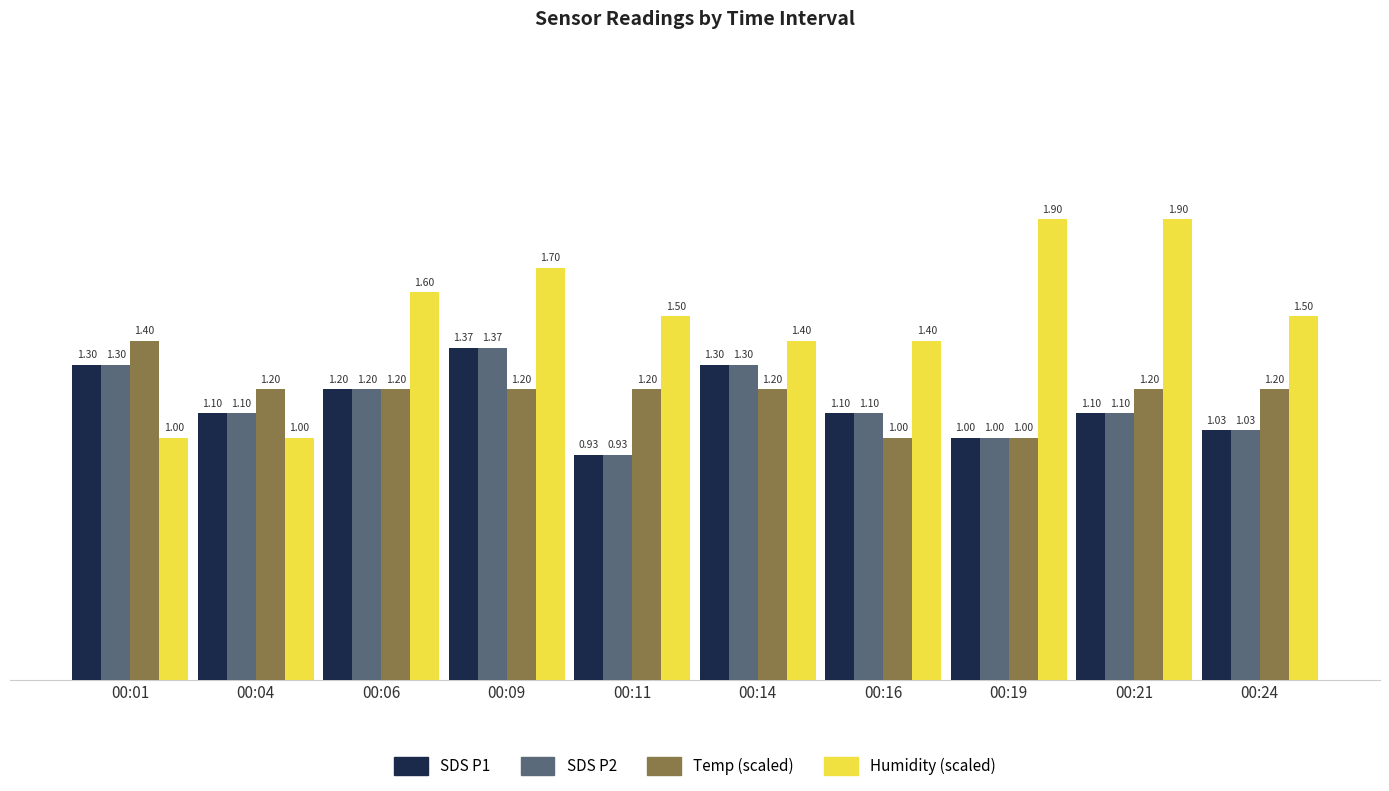

Which series has the widest spread of values?

Humidity (scaled)